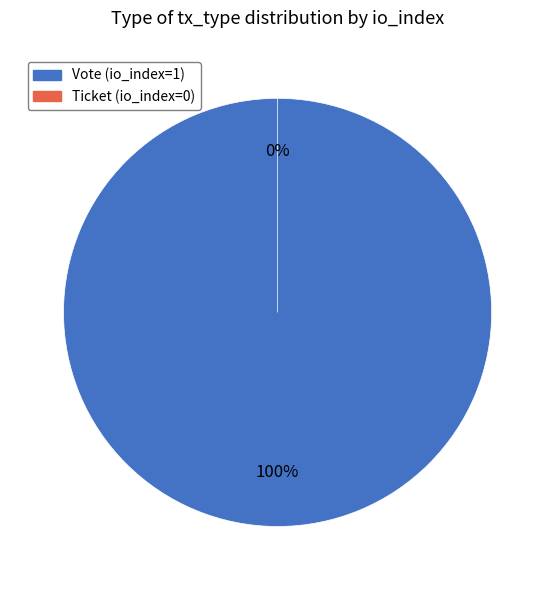

What is the change in value from Vote (io_index=1) to Ticket (io_index=0)?

-1